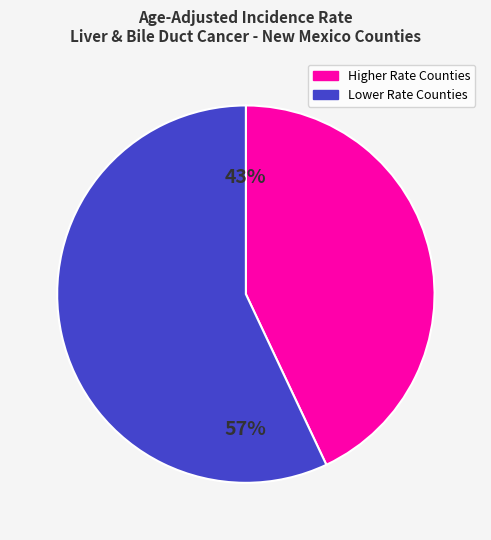

Approximately how many times larger is the value at Higher Rate Counties compared to Lower Rate Counties?

0.8